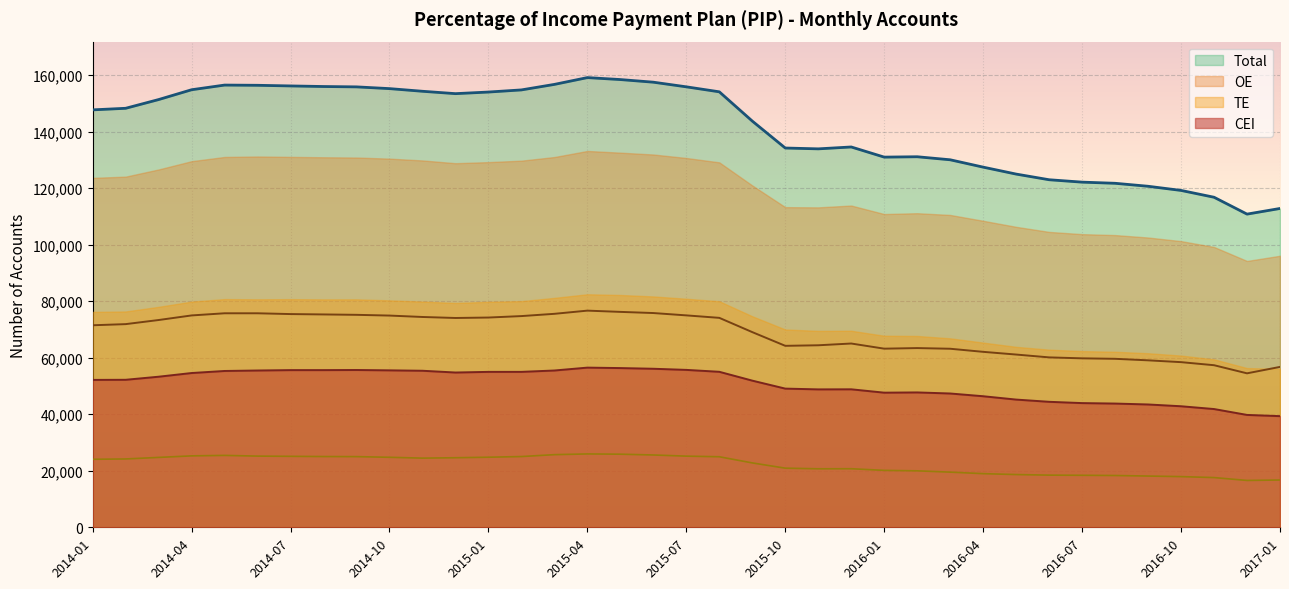

Reading left to right, list all the values displayed in this chart.

CEI: 52155	52195	53282	54587	55313	55482	55618	55617	55657	55537	55391	54768	54996	54999	55480	56500	56339	56099	55696	55024	51895	49073	48800	48827	47638	47724	47345	46374	45193	44402	43949	43784	43461	42830	41843	39763	39330
OE: 71486	71888	73341	74965	75727	75725	75447	75317	75180	74916	74419	74064	74221	74735	75536	76665	76222	75812	74983	74109	69061	64211	64406	65028	63205	63415	63178	62085	61126	60121	59783	59617	59077	58436	57351	54478	56752
TE: 24065	24180	24728	25273	25438	25191	25109	25034	25003	24770	24473	24611	24794	25032	25702	25958	25866	25586	25177	24958	22780	20921	20703	20721	20141	19977	19519	18979	18662	18456	18399	18324	18133	17933	17591	16577	16733
Total: 147706	148263	151351	154825	156478	156398	156174	155968	155840	155223	154283	153443	154011	154766	156718	159123	158427	157497	155856	154091	143736	134205	133909	134576	130984	131116	130042	127438	124981	122979	122131	121725	120671	119199	116785	110818	112815